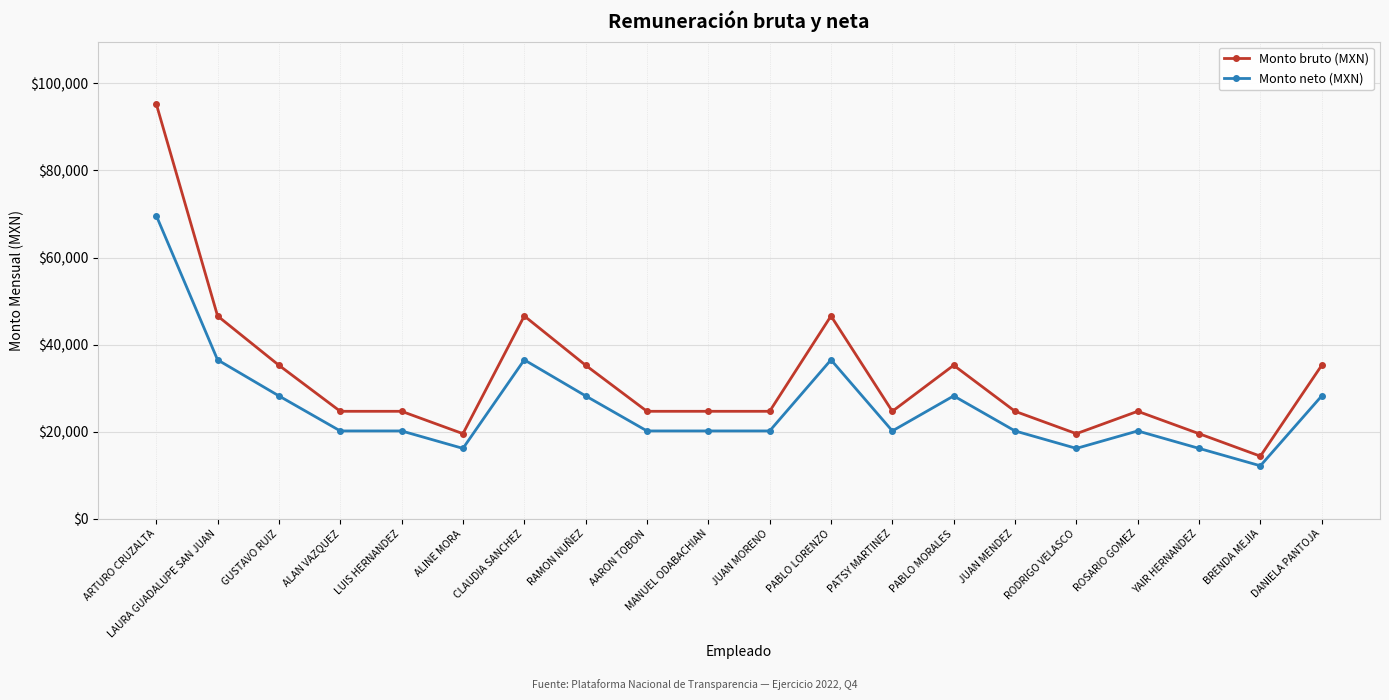

At which category is the sum across all series the highest?

ARTURO CRUZALTA